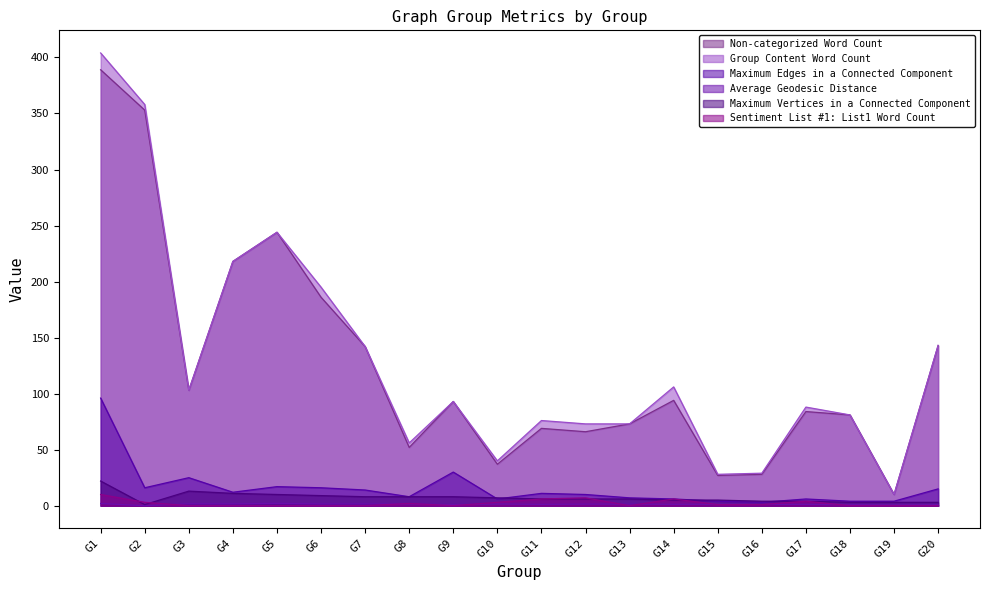

Does the chart have visible grid lines?

No